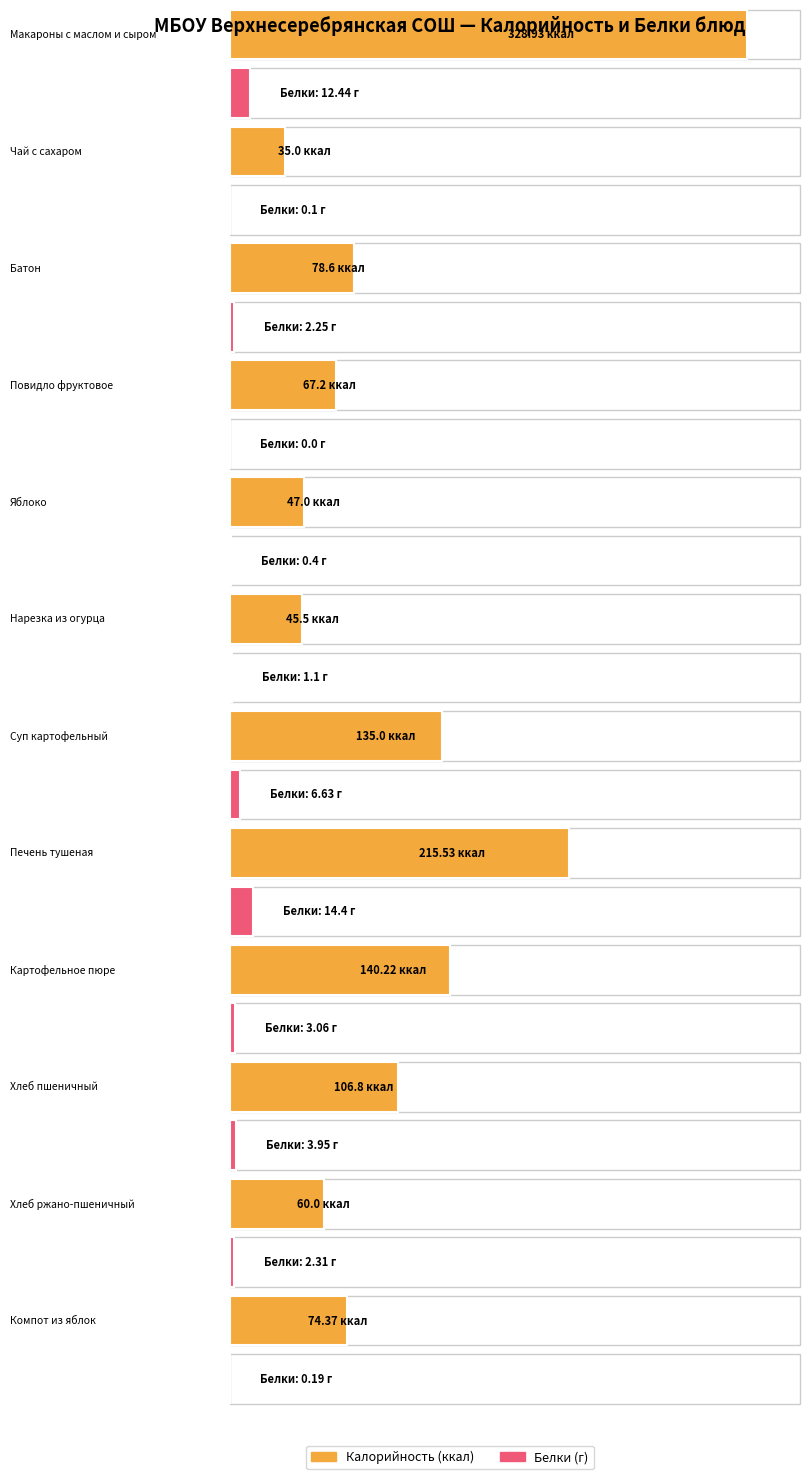

Reading right to left, transcribe all the data shown in this chart.

Калорийность: 74.4	60.0	106.8	140.2	215.5	135.0	45.5	47.0	67.2	78.6	35.0	328.9
Белки: 0.2	2.3	4.0	3.1	14.4	6.6	1.1	0.4	0.0	2.2	0.1	12.4